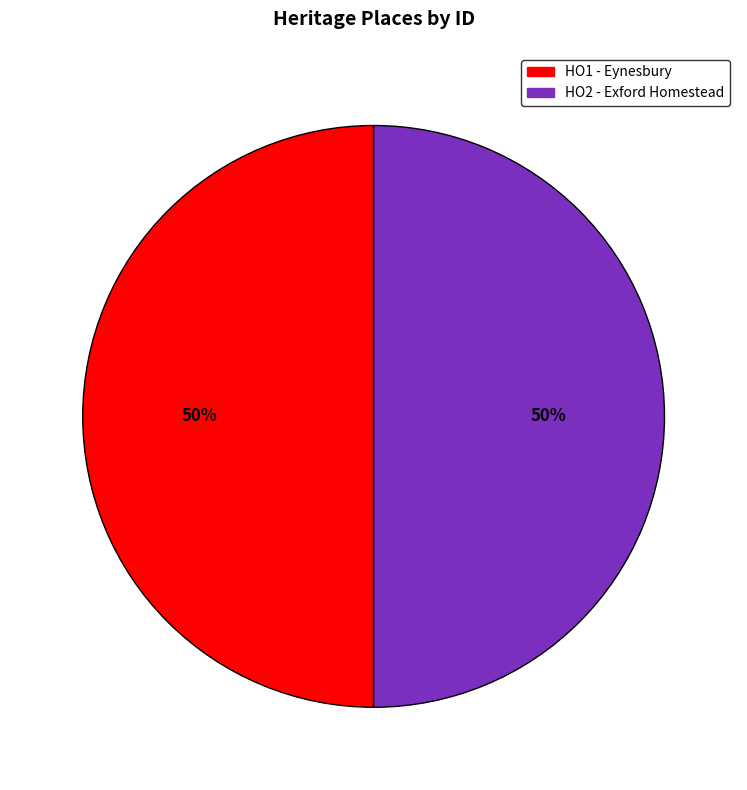

Is it true that HO1 - Eynesbury is 55% of the pie?

False